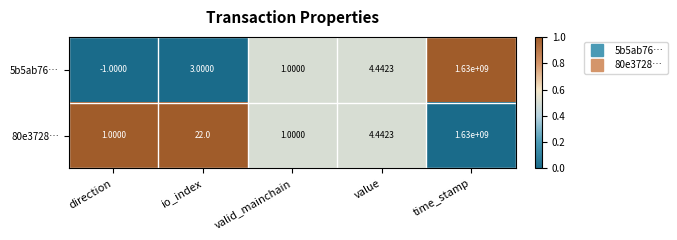

Which category has the highest value in the 80e3728… series?

time_stamp